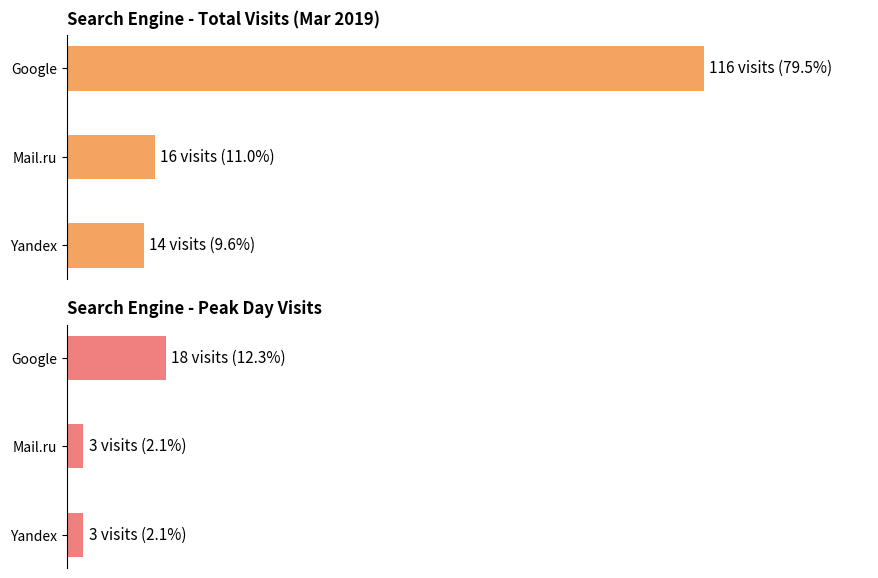

Which has a higher value, Google or Yandex?

Google